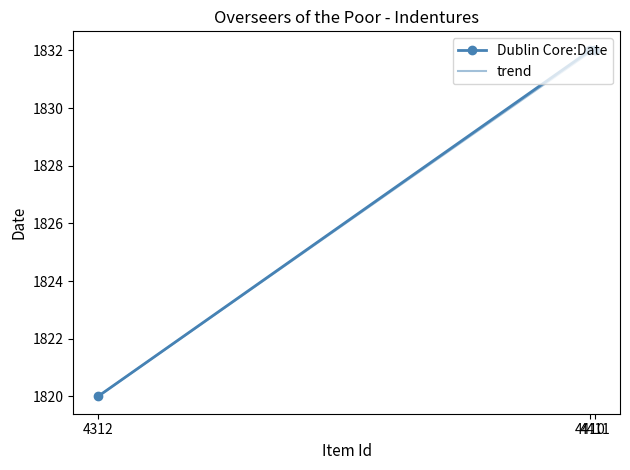

Is it true that the value at 4411 is 2414?

False